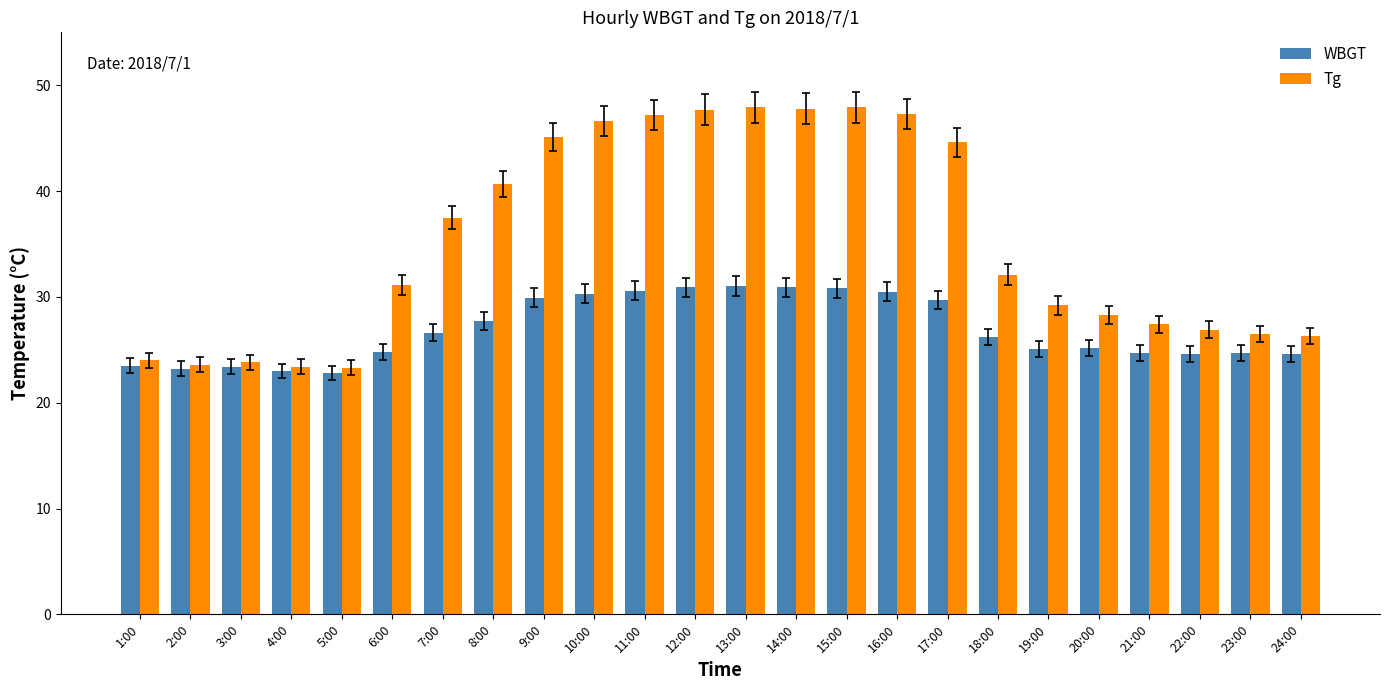

Count the number of data series in this chart.

2